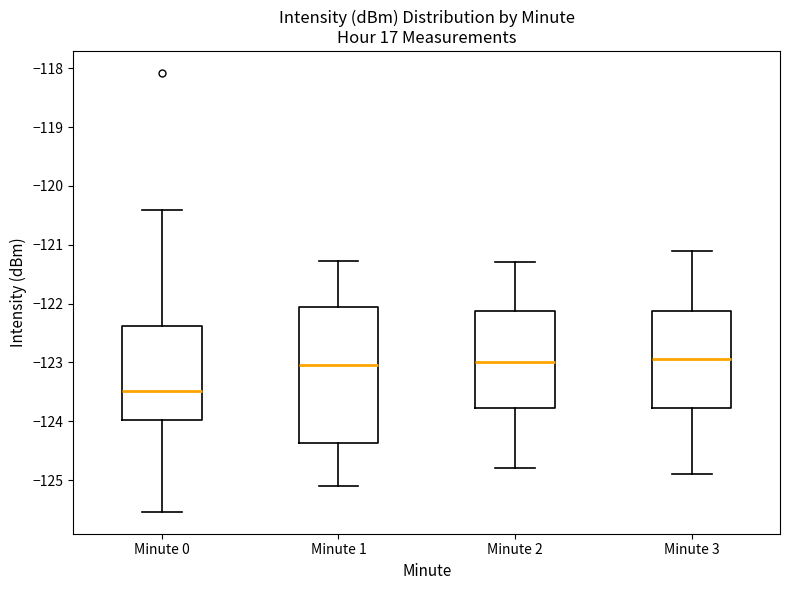

Reading left to right, read every box against the y-axis: the position of its median line, the range the box covers, and the ends of its whiskers. The values are not printed on the chart, so give them approximately, as read against the axis.

Minute 0: median -123.5, box -124.0 to -122.4, whiskers -125.5 to -120.4
Minute 1: median -123.0, box -124.4 to -122.1, whiskers -125.1 to -121.3
Minute 2: median -123.0, box -123.8 to -122.1, whiskers -124.8 to -121.3
Minute 3: median -122.9, box -123.8 to -122.1, whiskers -124.9 to -121.1